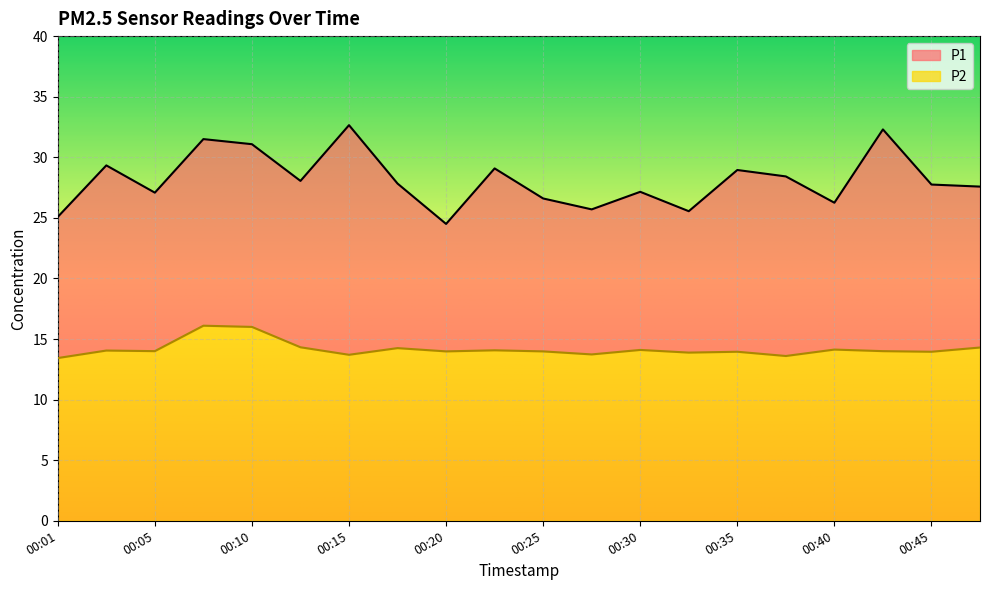

Does the chart display data point markers on the line(s)?

No